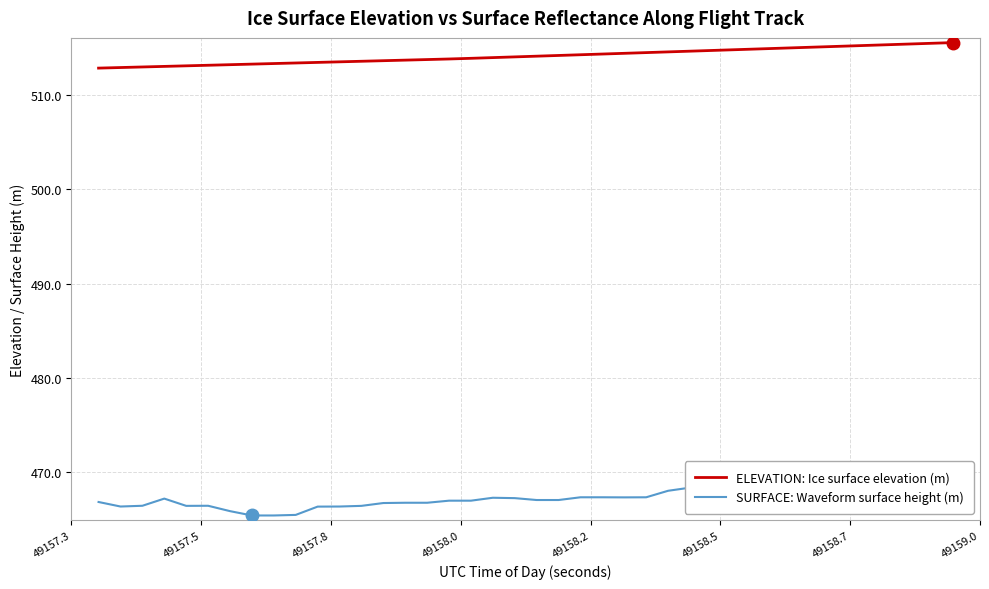

What is the highest value of the ELEVATION: Ice surface elevation (m) series?

515.6